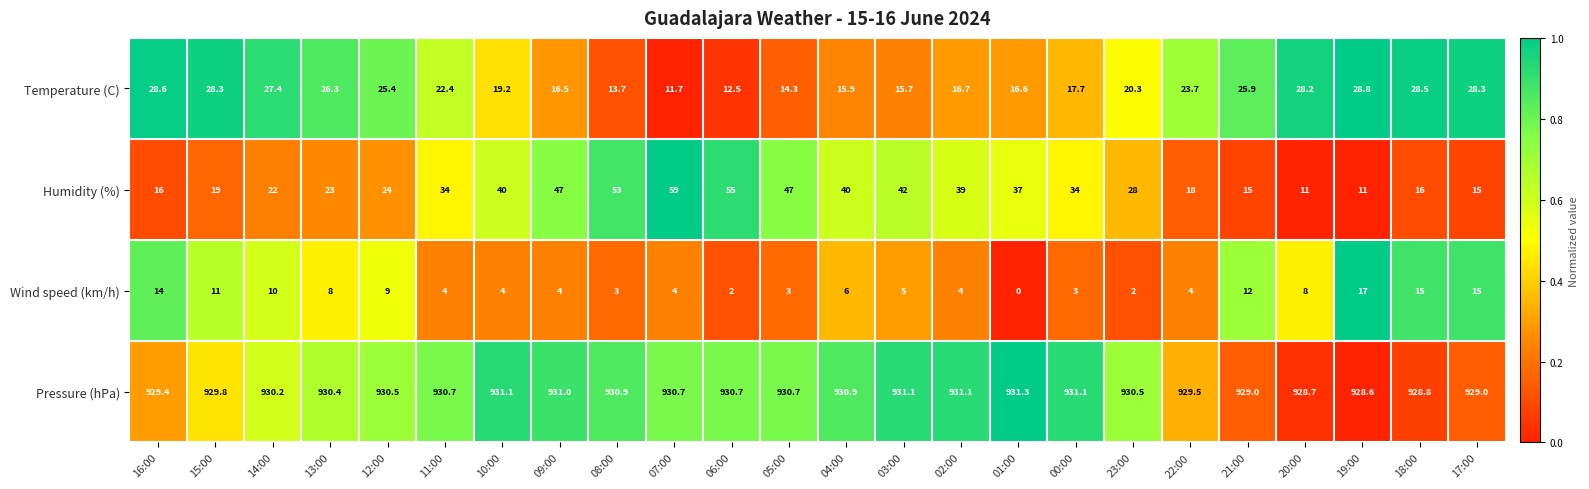

Between 11:00 and 22:00, which series saw the biggest shift?

Humidity (%)